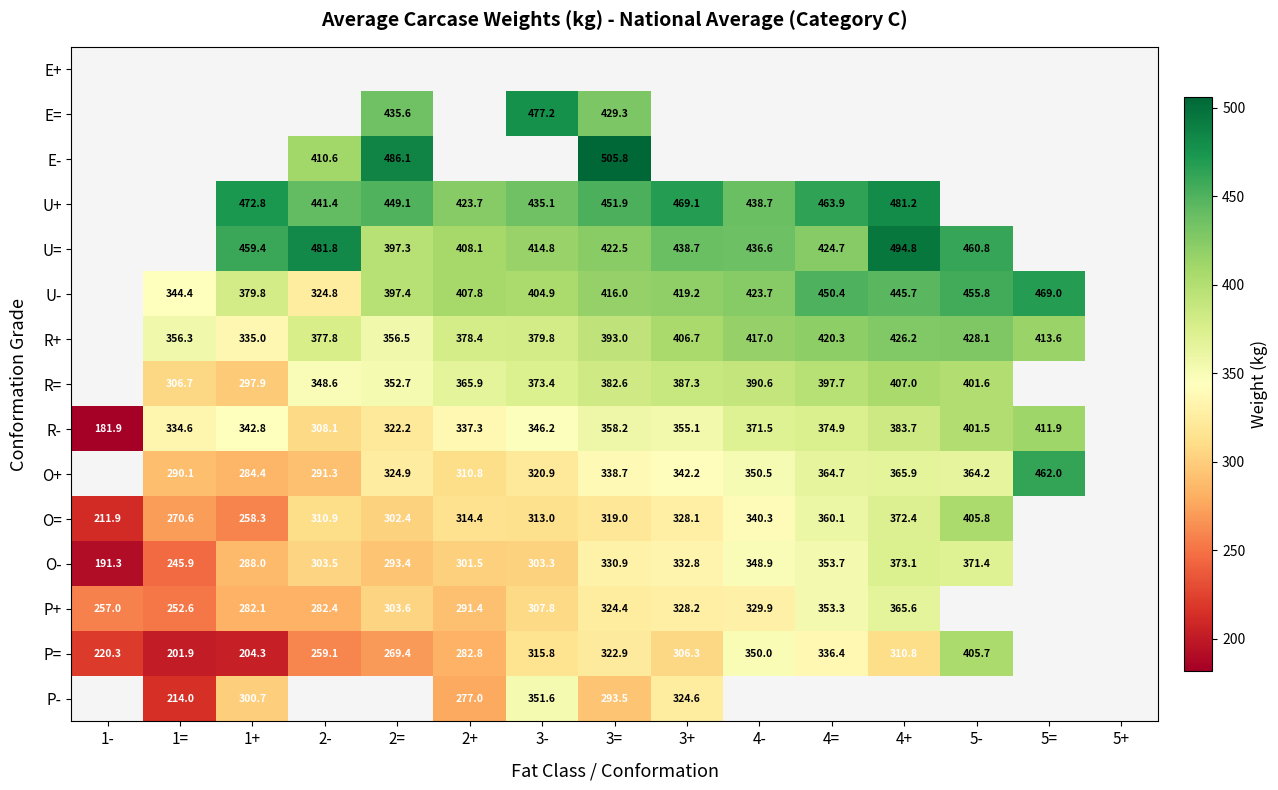

What is the difference between the P= values at 2+ and 3=?

40.1